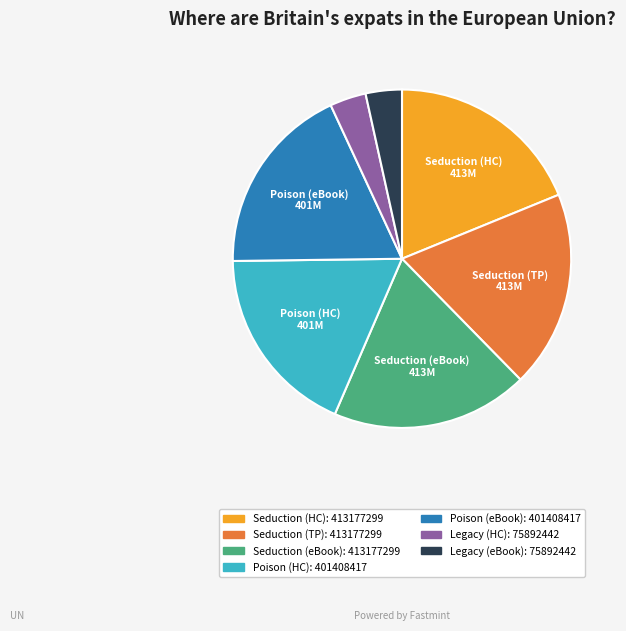

How many segments does this pie chart have?

7